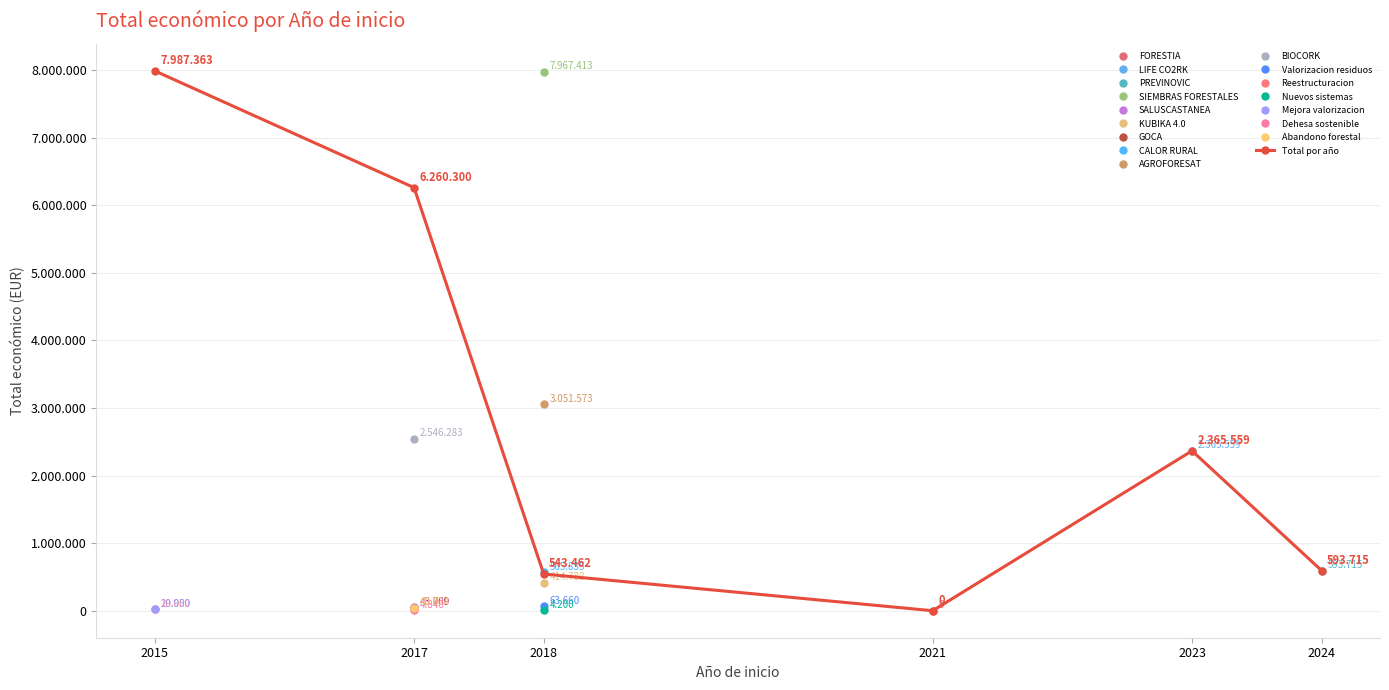

Which has a higher value, 2023 or 2015?

2015